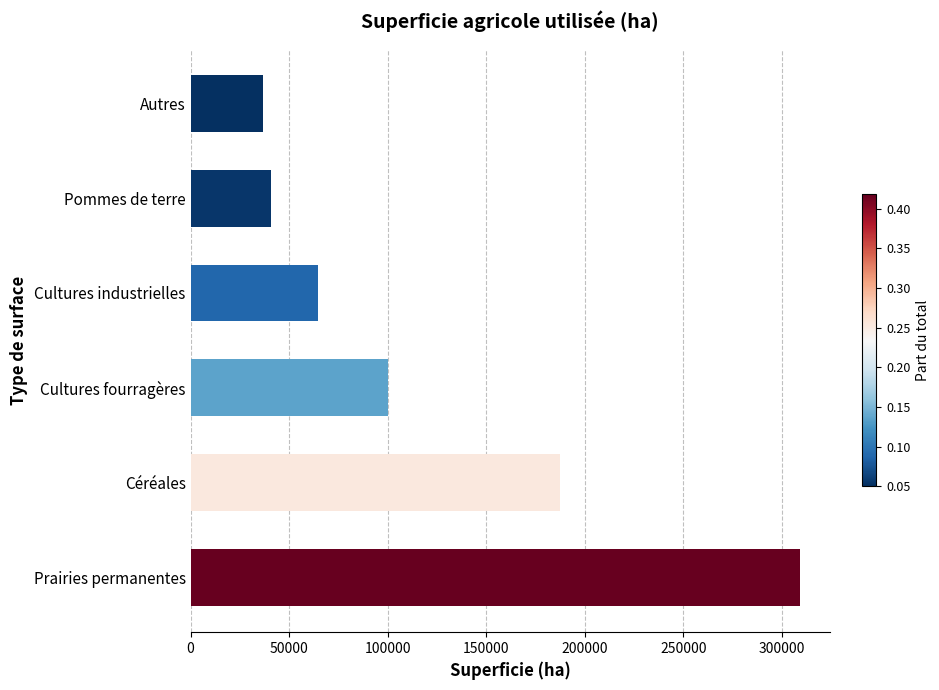

How many bars are there in total?

6